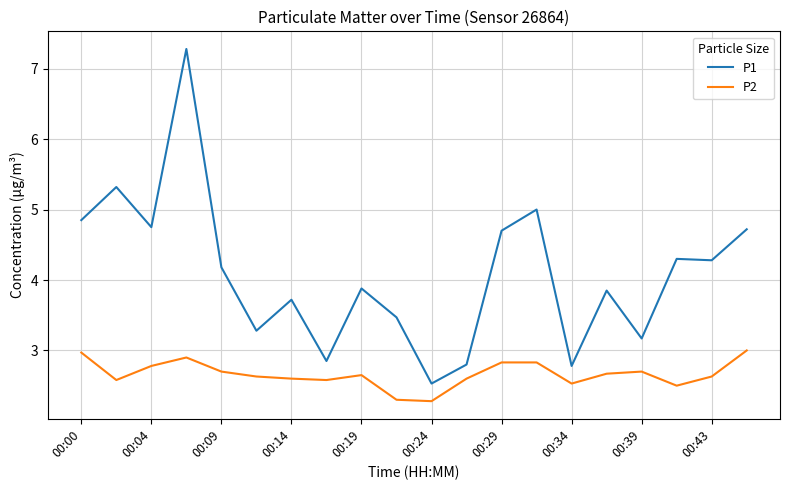

What are all the series names shown in the legend?

P1, P2